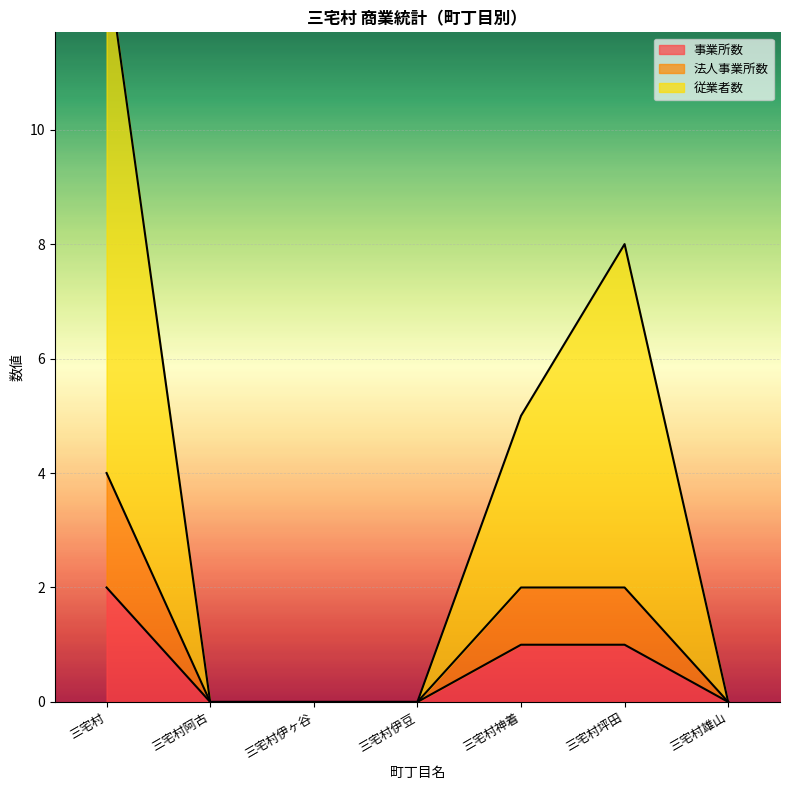

True or false: 従業者数 and 法人事業所数 intersect in this chart.

False